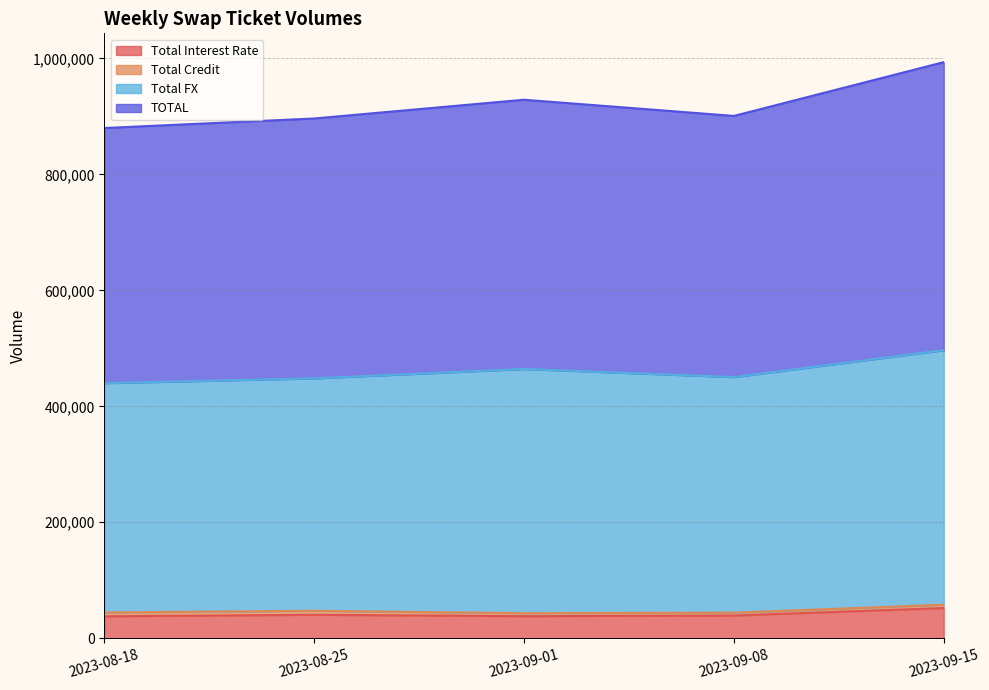

What is the maximum value for Total Interest Rate?

52195